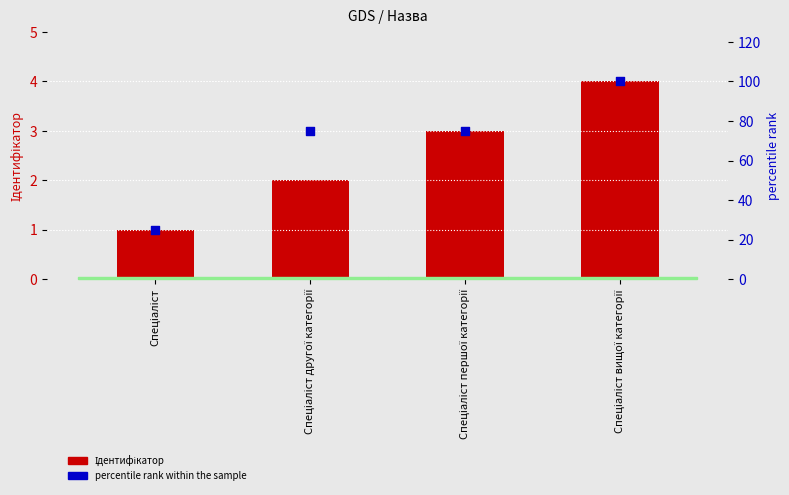

At which category is the sum across all series the highest?

Спеціаліст вищої категорії